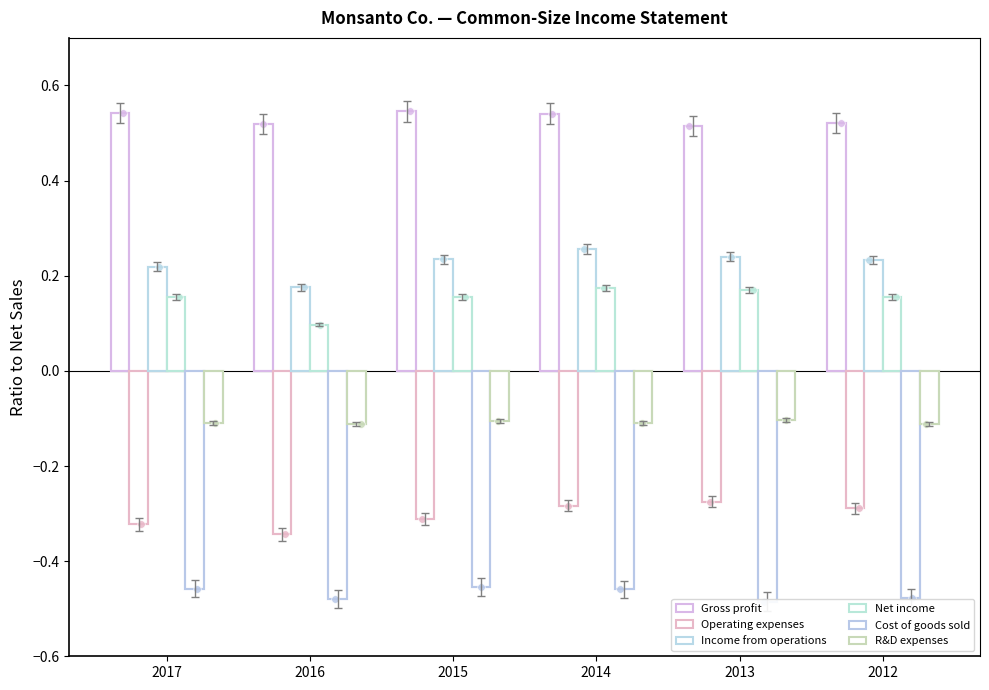

Which series has the largest Y range (max minus min)?

Income from operations